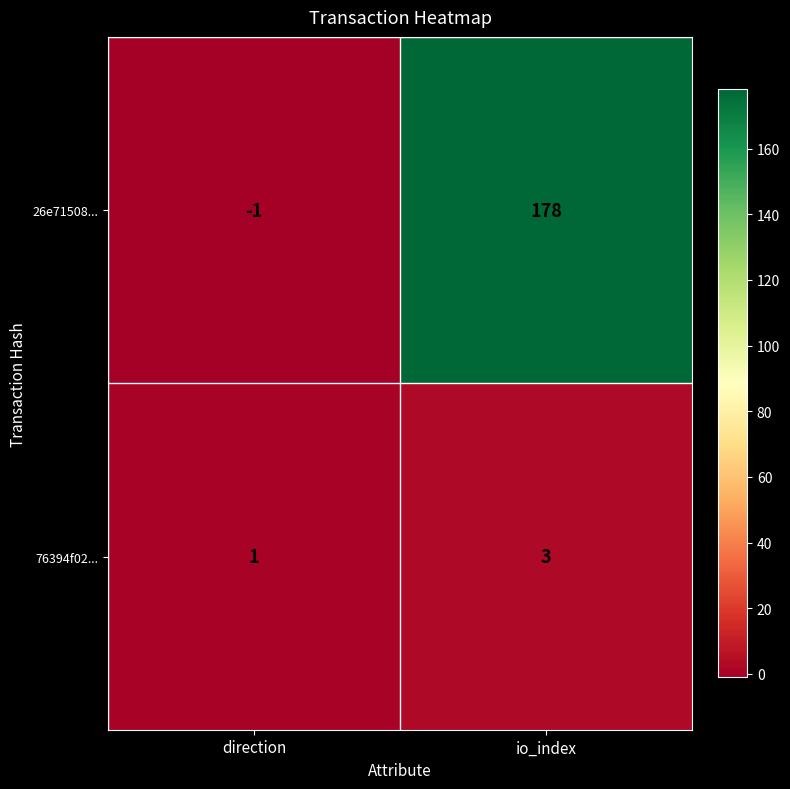

Which series has the largest total across all categories?

26e71508...